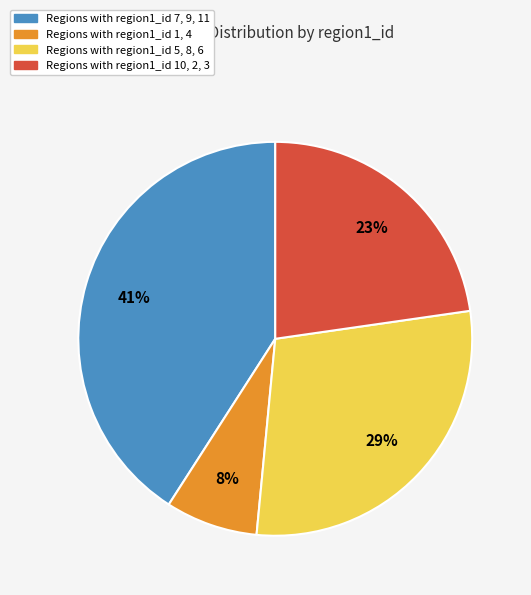

To the nearest percent, what is the difference between the largest and smallest slice percentages?

33%